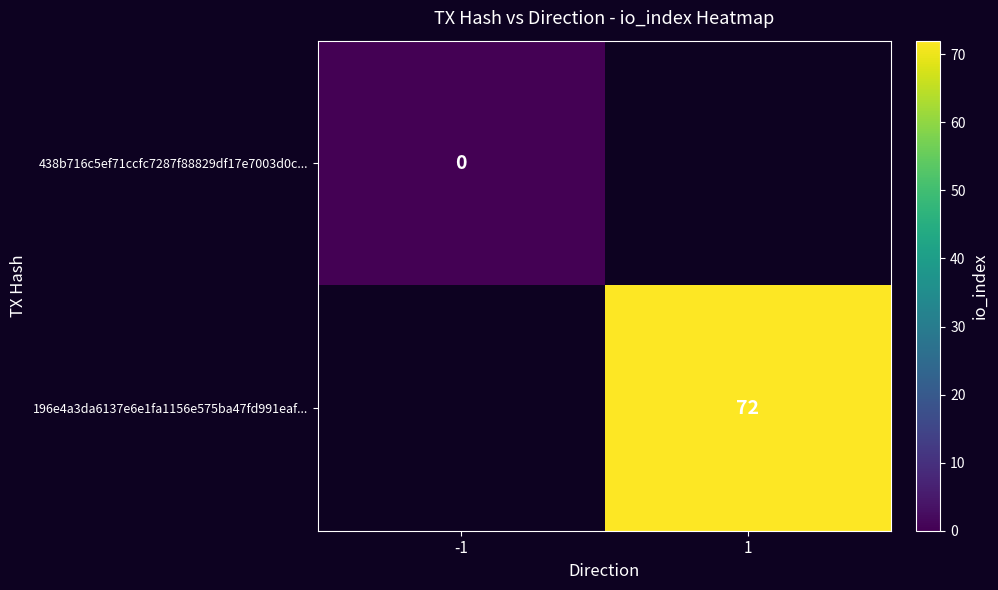

At how many categories does at least one series exceed 4?

1